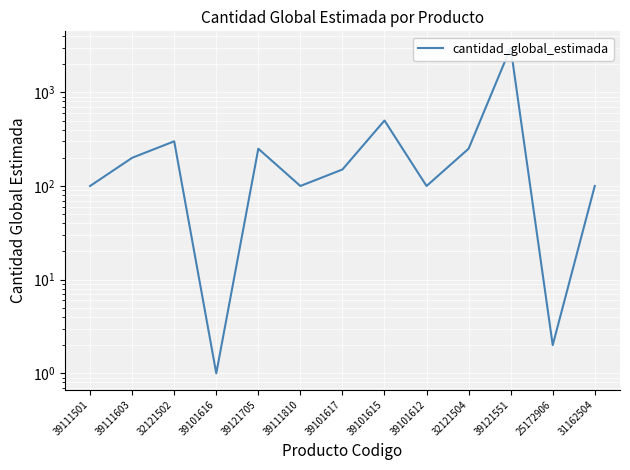

What is the sum of all values?

5053